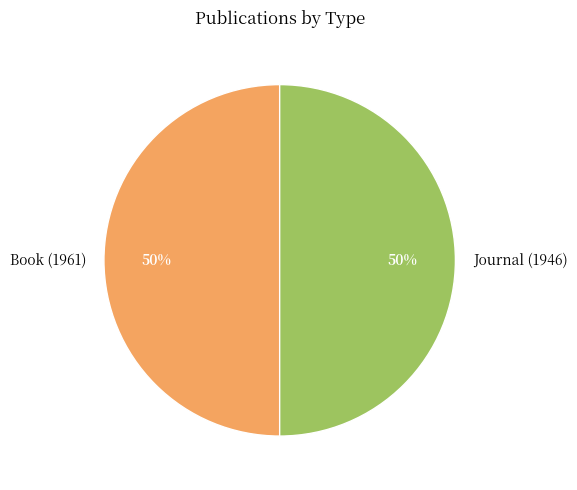

Combined, do Journal (1946) and Book (1961) account for over 50%?

Yes